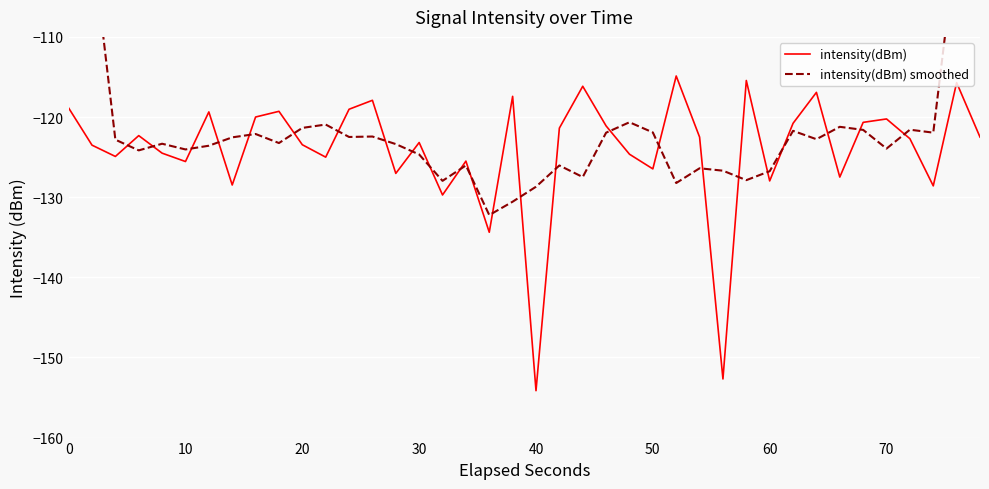

What is the greatest value displayed?

-73.4